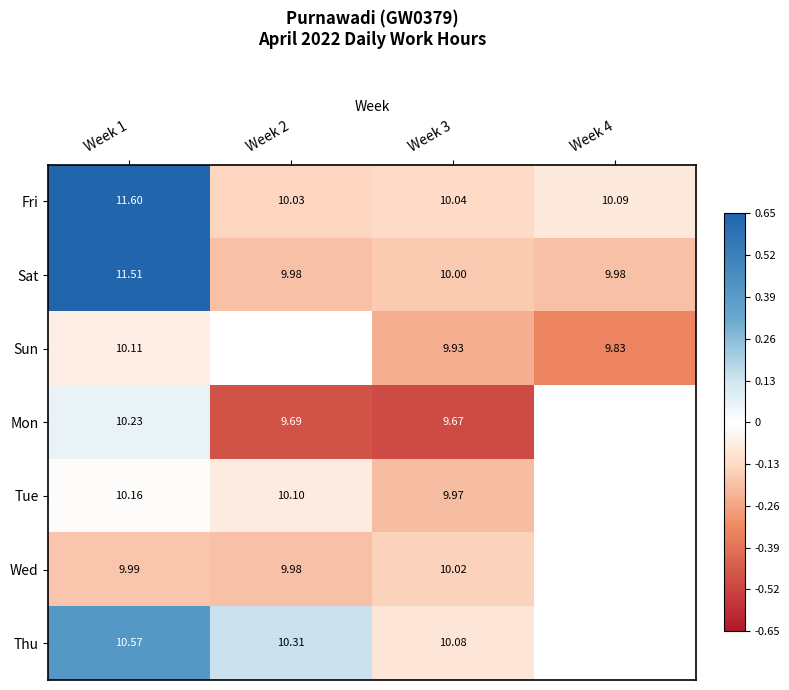

What is the total value across all series at Week 3?

69.7